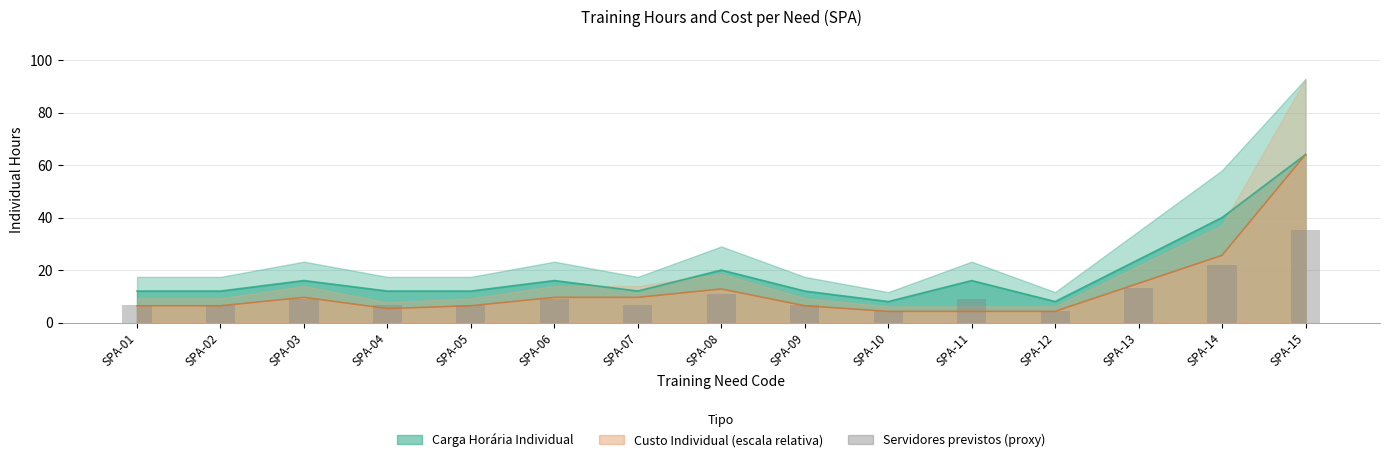

Reading left to right, what are all the values shown in this chart?

6.6	6.6	8.8	6.6	6.6	8.8	6.6	11.0	6.6	4.4	8.8	4.4	13.2	22.0	35.2